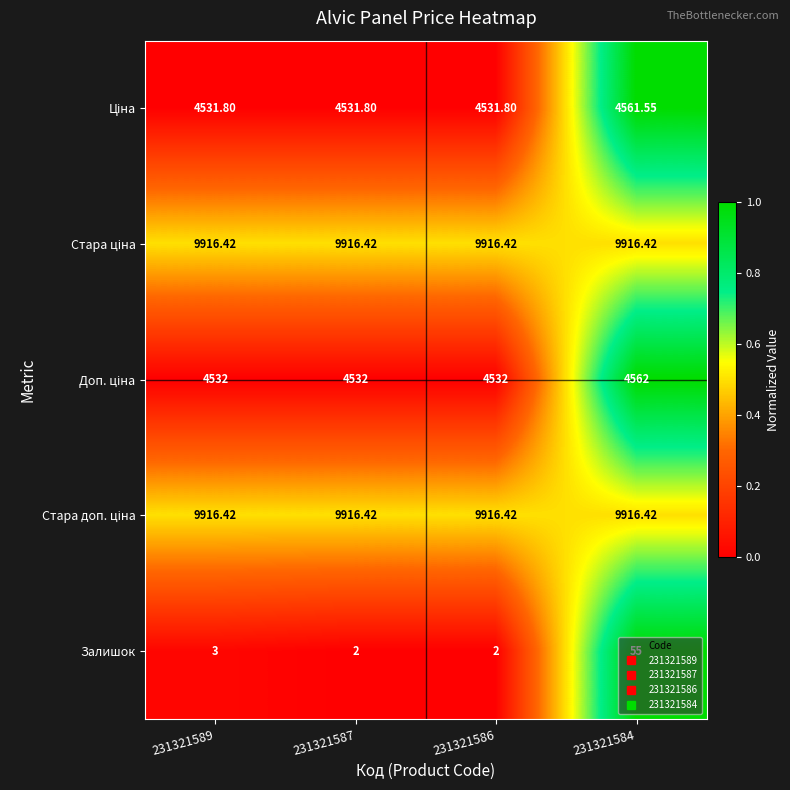

Which series has the widest spread of values?

Залишок